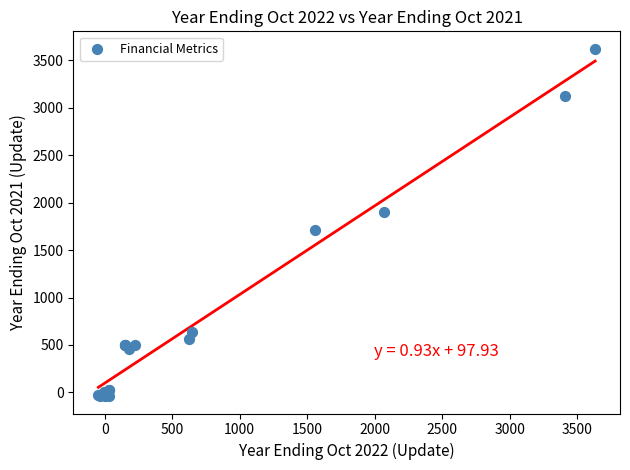

What Y value in the scatter plot is closest to 1790?

1715.0